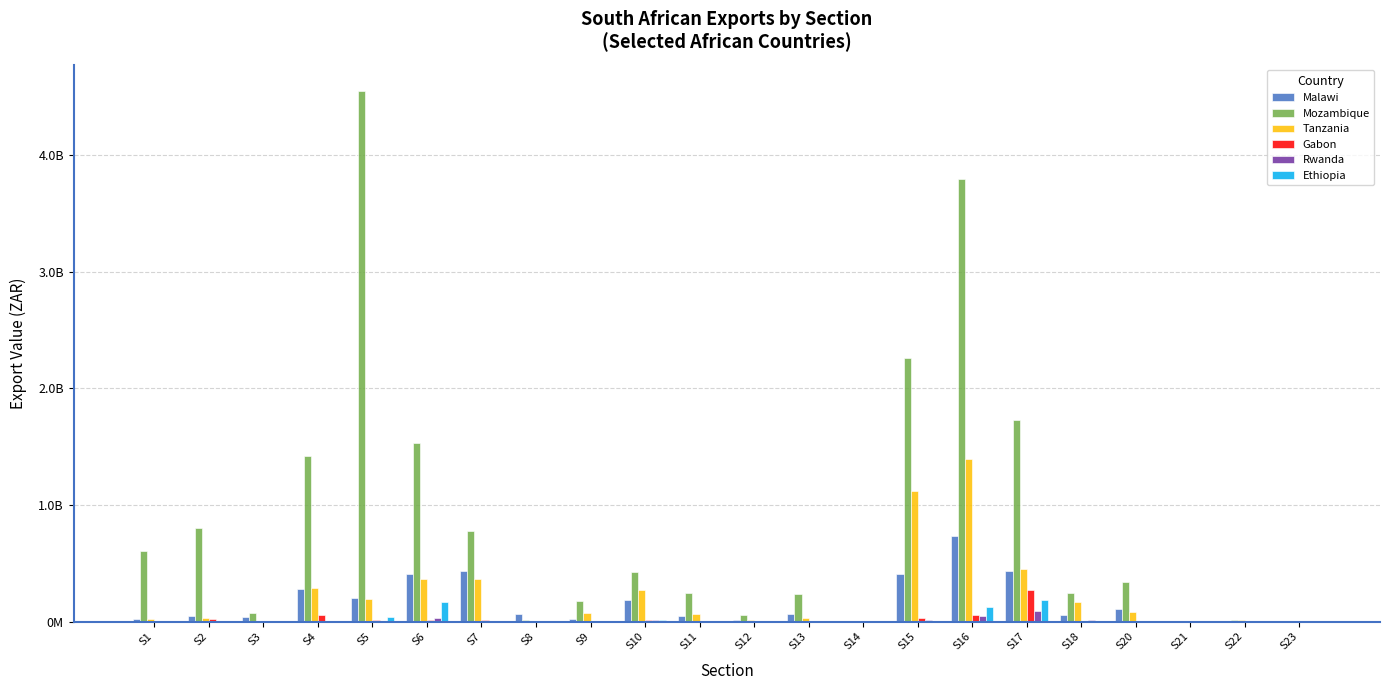

What are all the series names shown in the legend?

Malawi, Mozambique, Tanzania, Gabon, Rwanda, Ethiopia